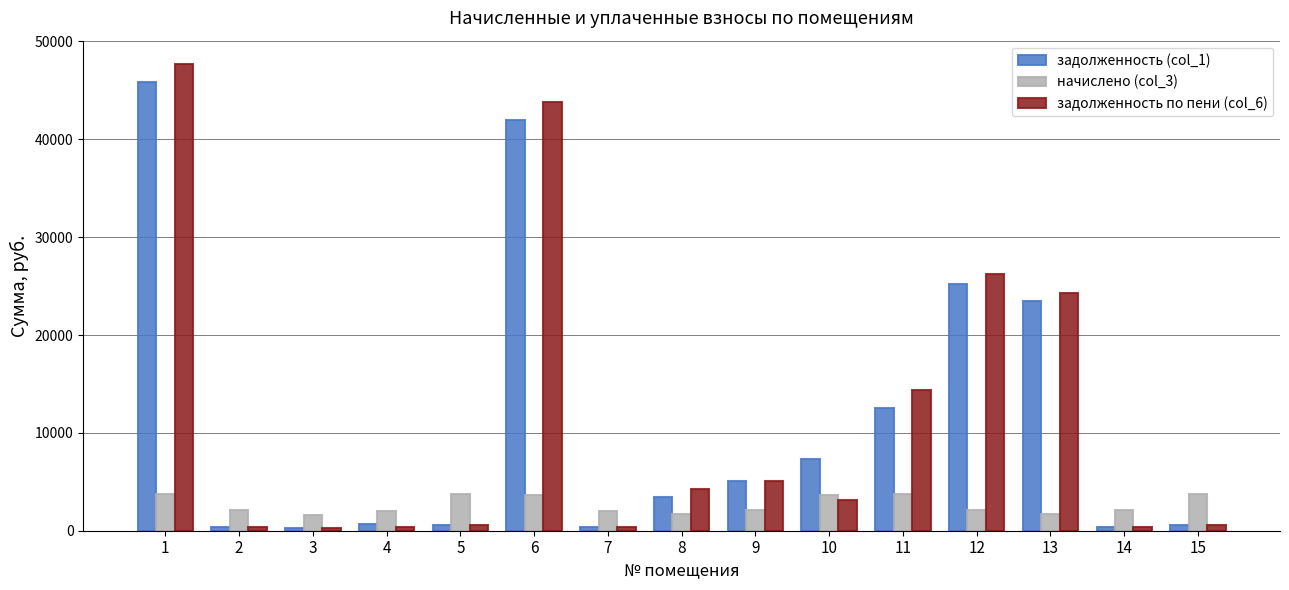

The начислено (col_3) series shows 1655.8 at 3. True or false?

True